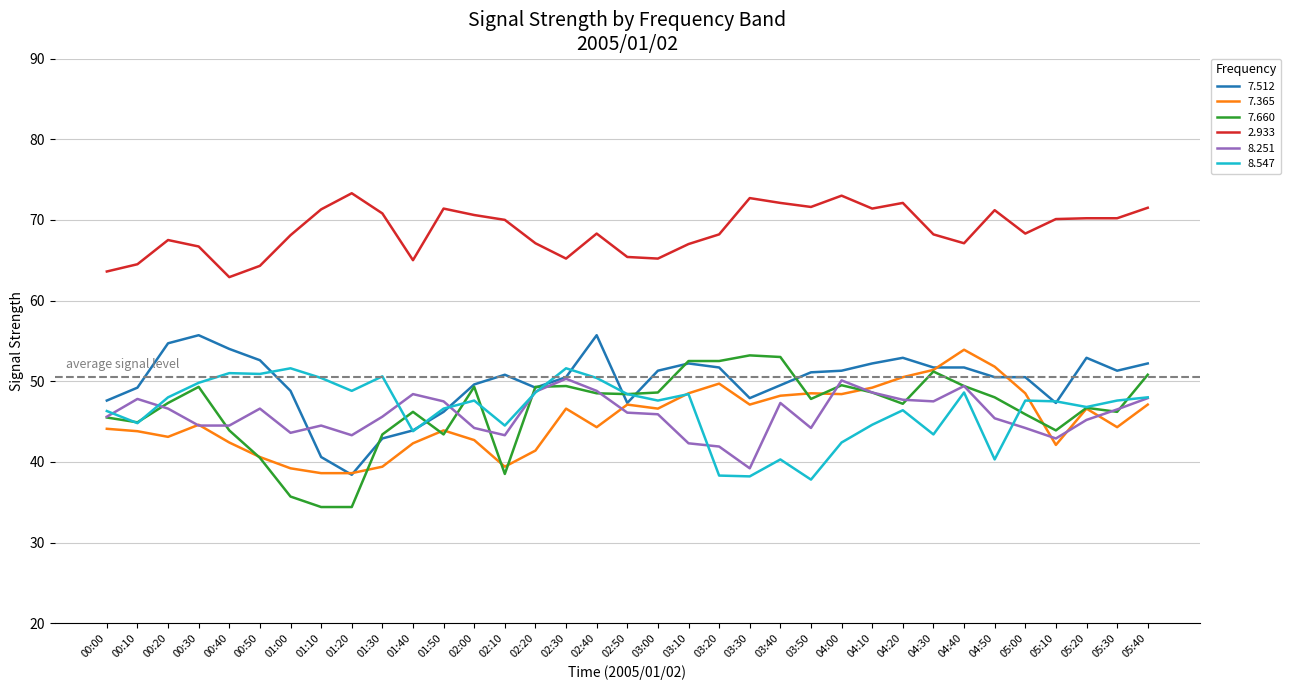

What is the spread (max minus min) of values at 02:10?

31.5